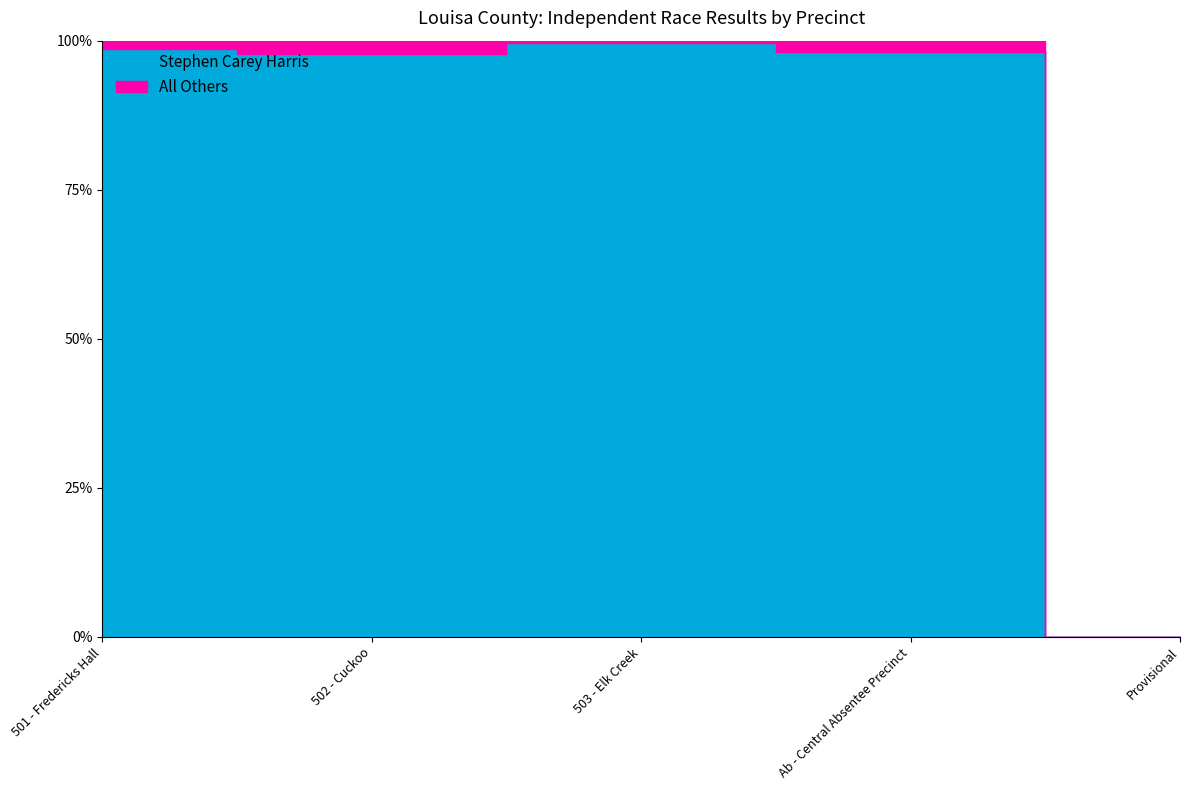

True or false: Stephen Carey Harris has a value of 0 at Provisional.

True